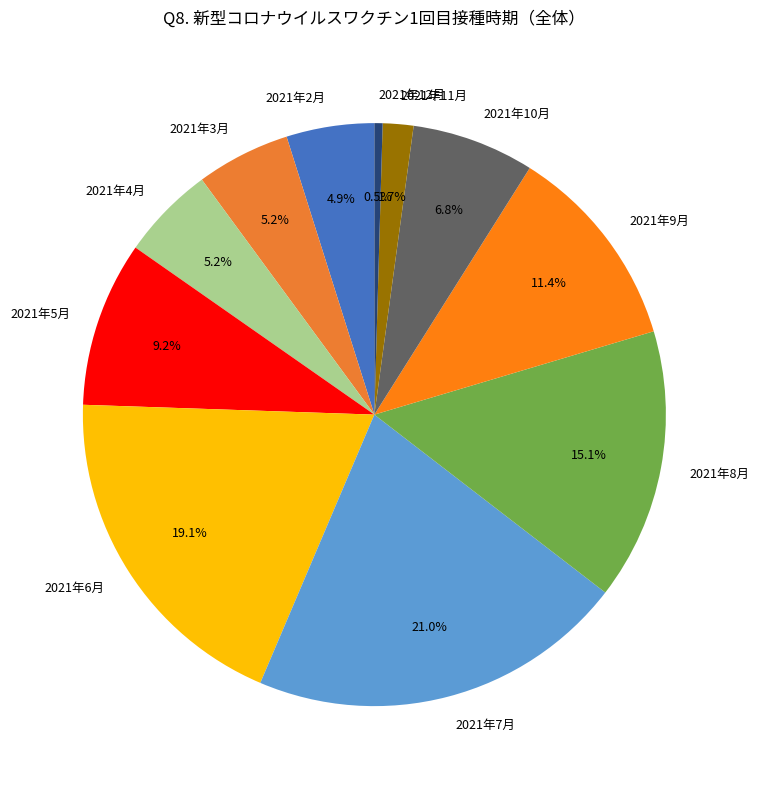

What percentage do 2021年10月 and 2021年5月 together represent?

16.0%